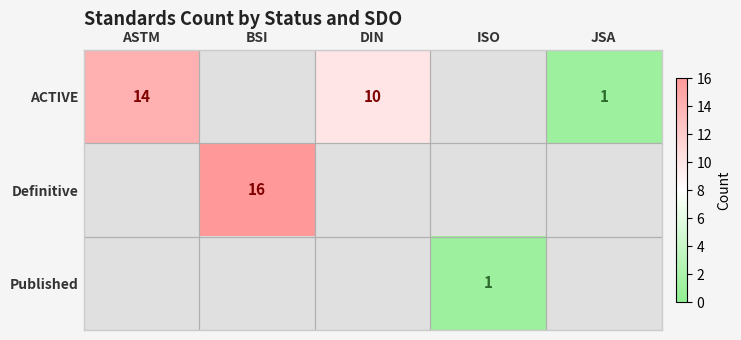

At how many categories does at least one series exceed 6?

3